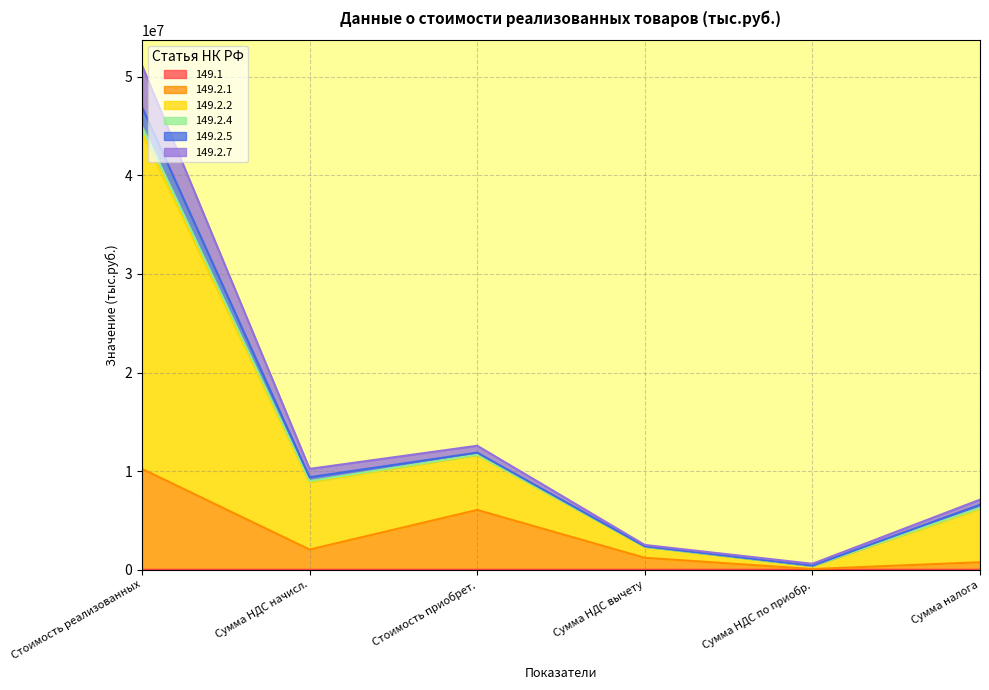

At which category is the sum across all series the highest?

Стоимость реализованных